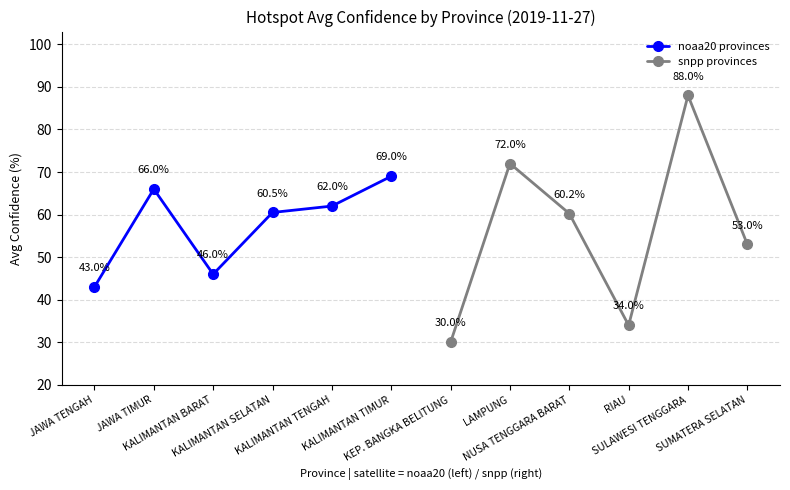

How many values in the noaa20 provinces series exceed 62?

2